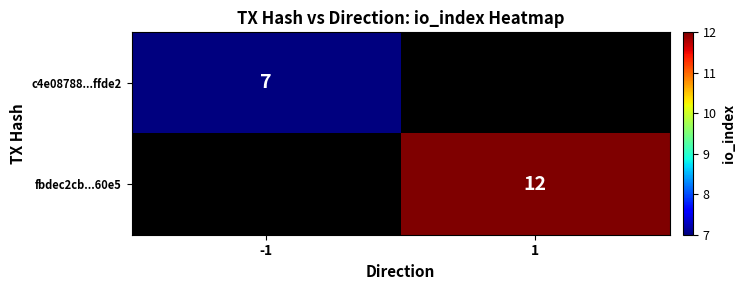

True or false: c4e08788...ffde2 has a value of 7 at -1.

True